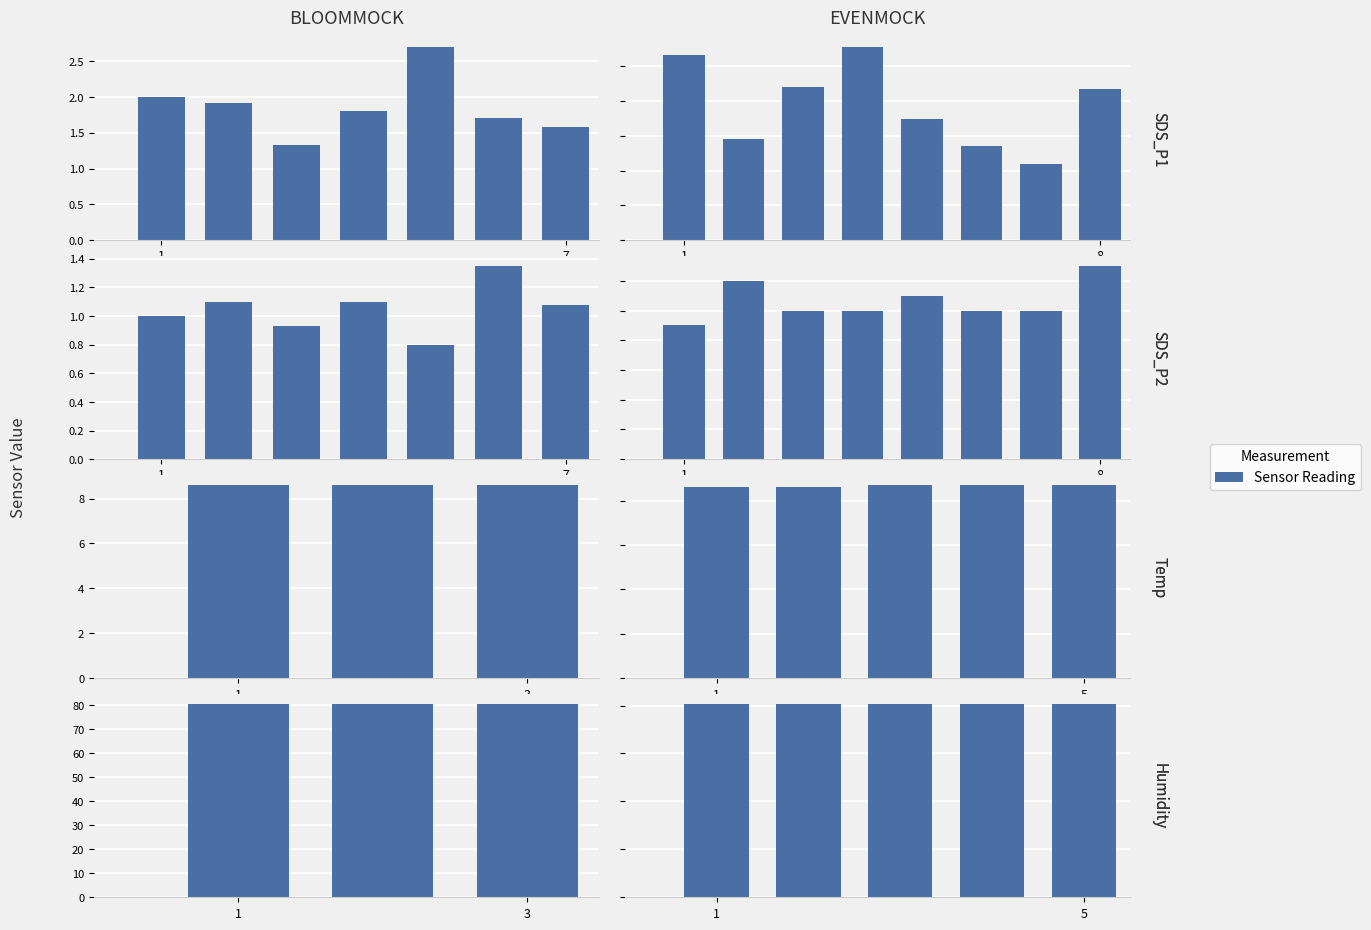

What is the label of the 5th bar from the left?

5